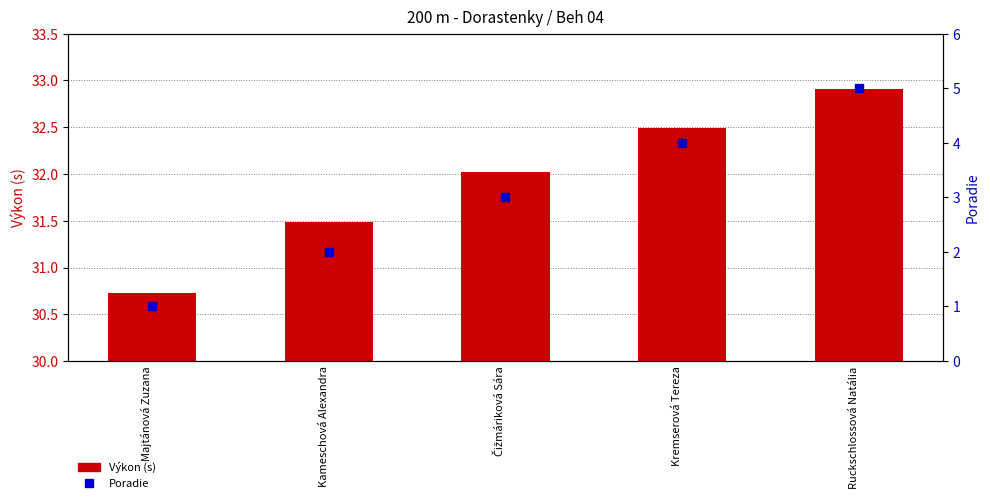

Which series contains the lowest Y value?

Poradie